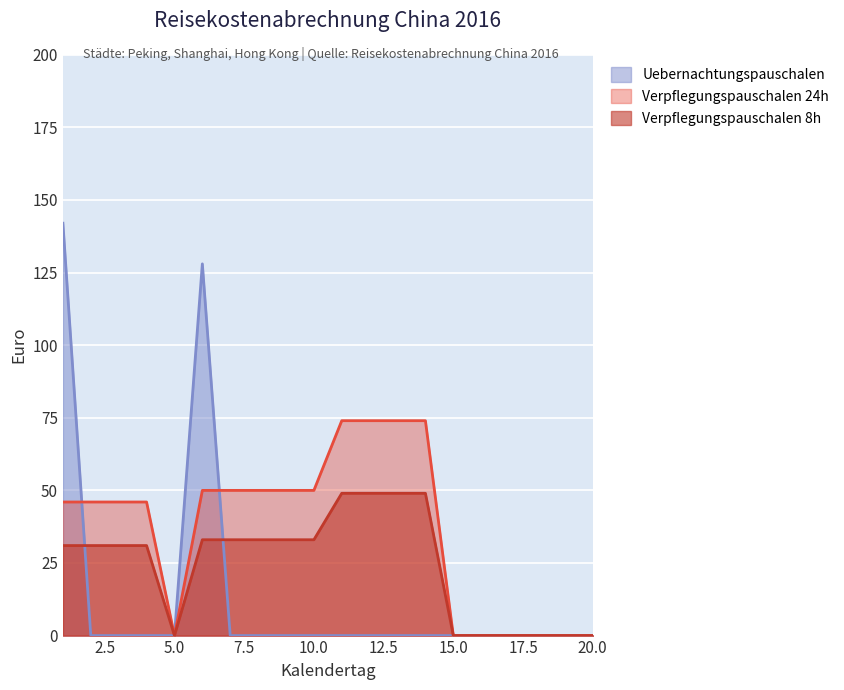

Reading left to right, transcribe all the data shown in this chart.

Verpflegungspauschalen 8h: 1=31	2=31	3=31	4=31	5=0	6=33	7=33	8=33	9=33	10=33	11=49	12=49	13=49	14=49	15=0	16=0	17=0	18=0	19=0	20=0
Verpflegungspauschalen 24h: 1=46	2=46	3=46	4=46	5=0	6=50	7=50	8=50	9=50	10=50	11=74	12=74	13=74	14=74	15=0	16=0	17=0	18=0	19=0	20=0
Uebernachtungspauschalen: 1=142	2=0	3=0	4=0	5=0	6=128	7=0	8=0	9=0	10=0	11=0	12=0	13=0	14=0	15=0	16=0	17=0	18=0	19=0	20=0